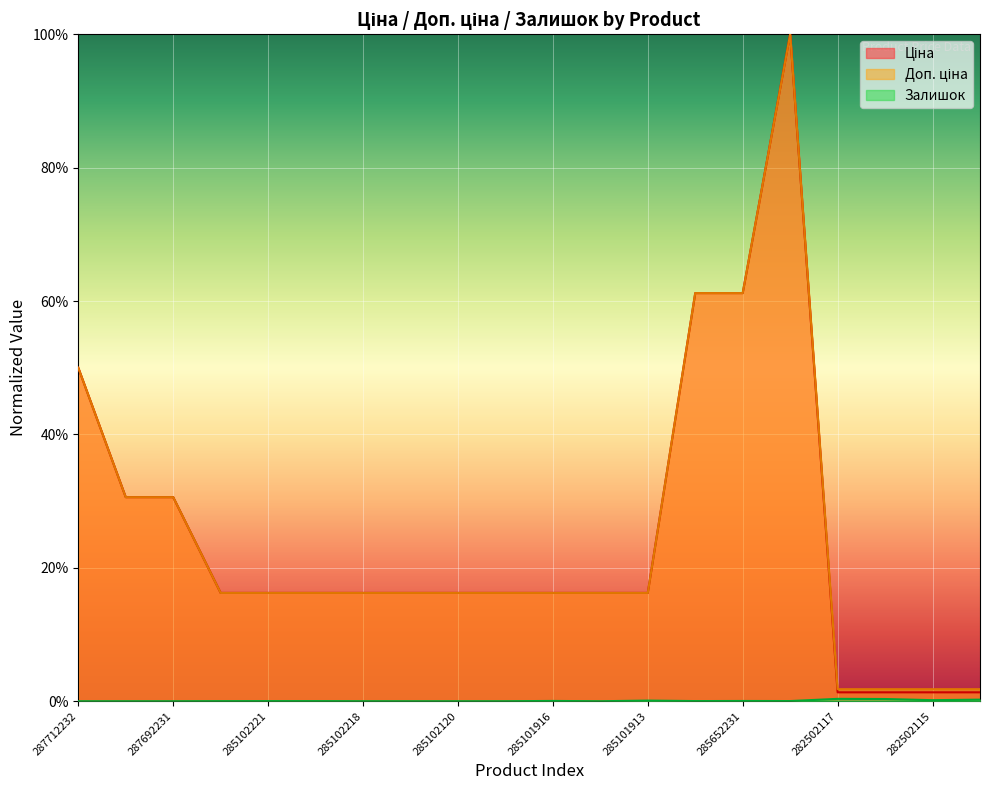

True or false: Ціна has more than 2 interior local peaks.

False